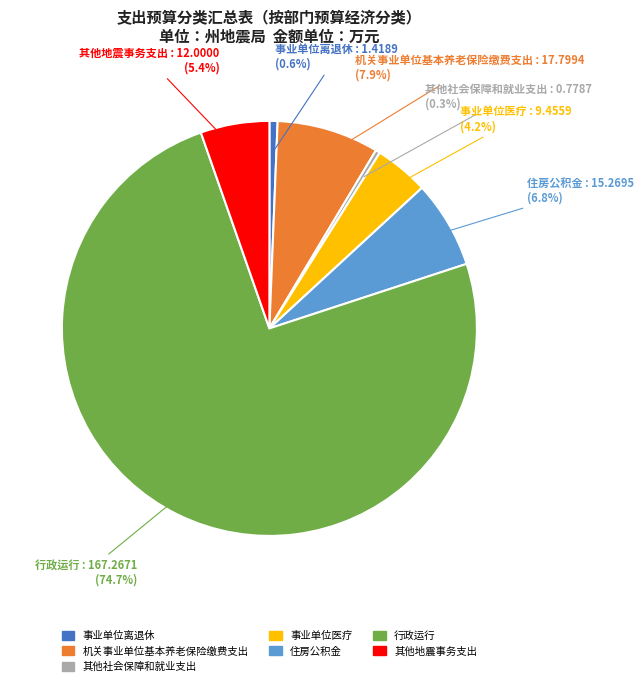

True or false: 行政运行 accounts for 82% of the total.

False